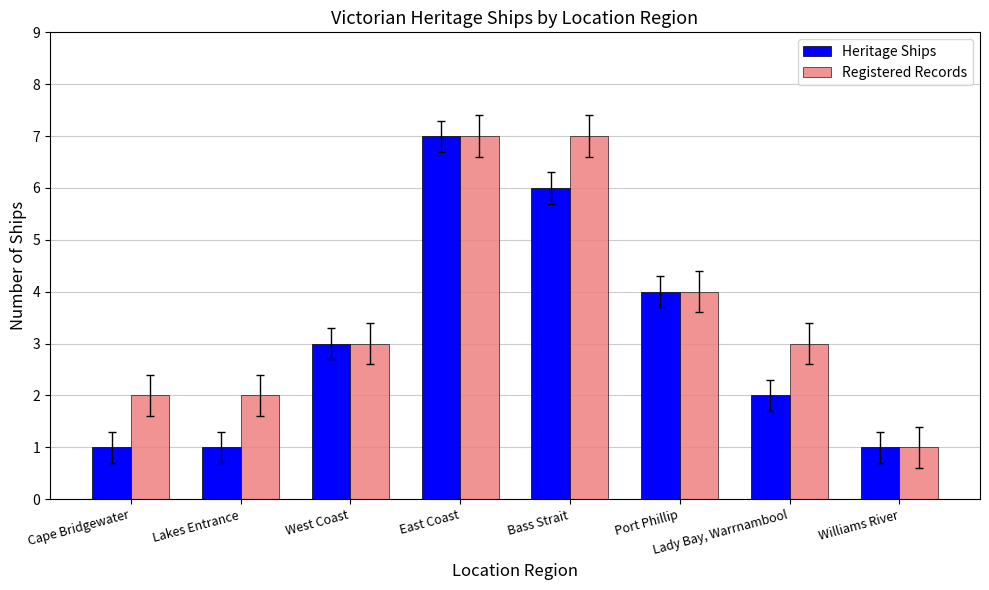

At East Coast, list the series in order from smallest to largest.

Heritage Ships, Registered Records